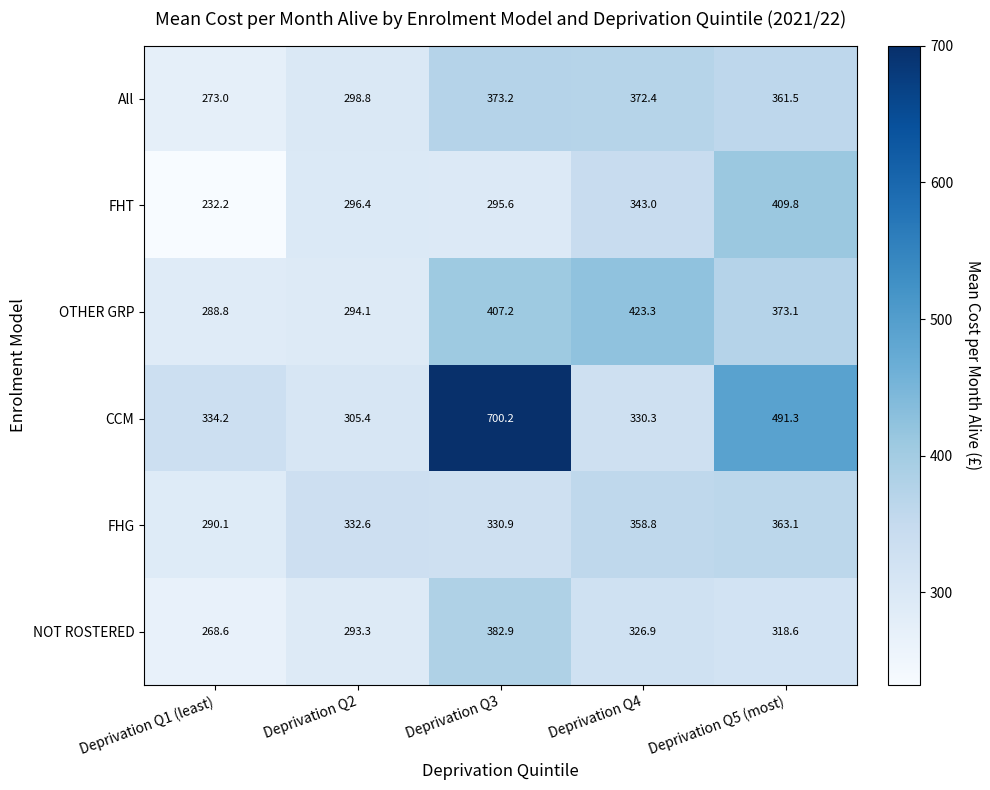

What is the total value across all series at Deprivation Q2?

1820.6